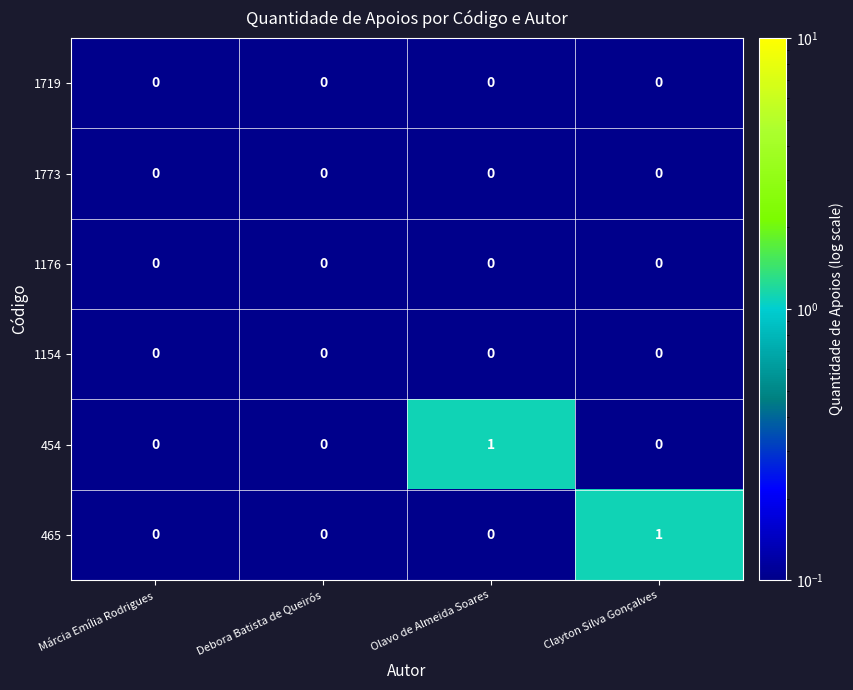

Between Debora Batista de Queirós and Olavo de Almeida Soares, which series saw the biggest shift?

454